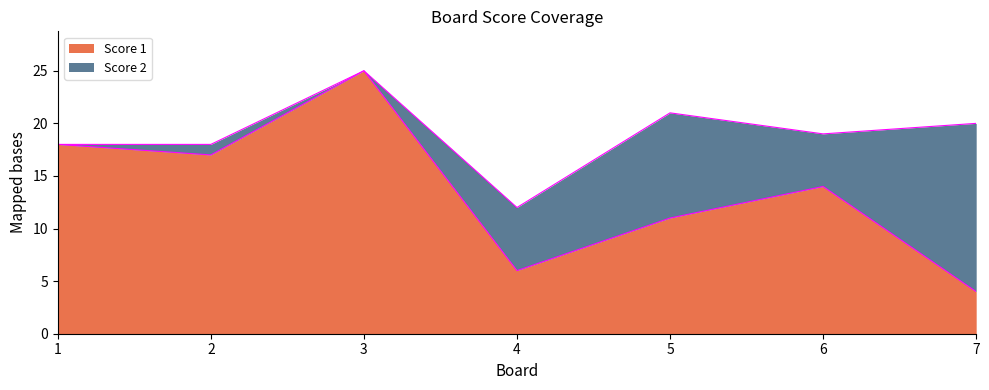

Which has a higher value, 2 or 5?

2